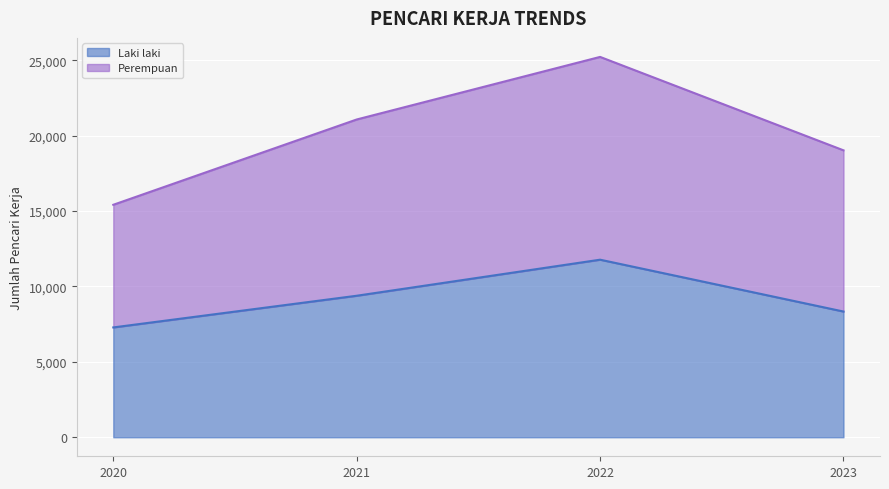

Reading left to right, transcribe all the data shown in this chart.

Laki laki: 7283	9384	11775	8337
Perempuan: 15416	21072	25222	19027